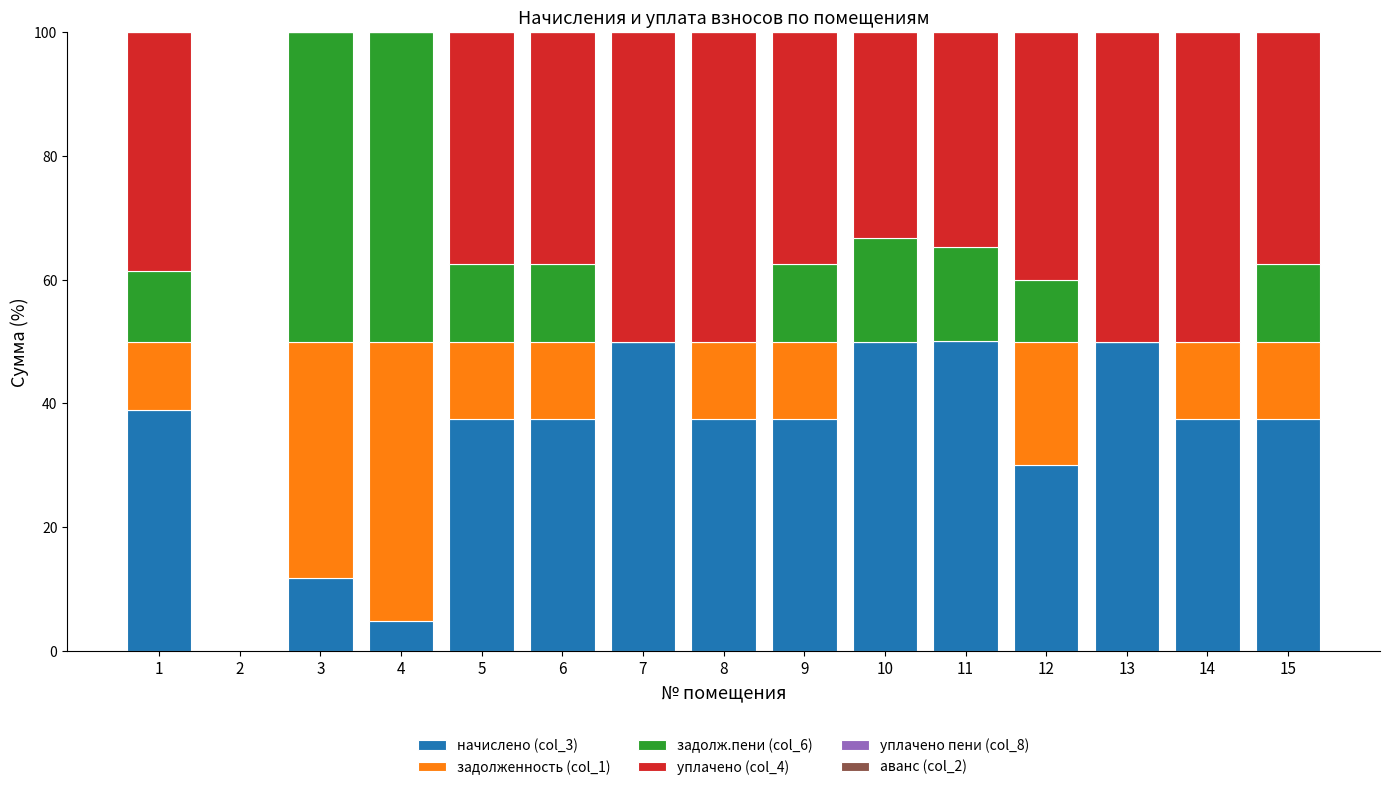

What is the total value across all series at 5?

100.0